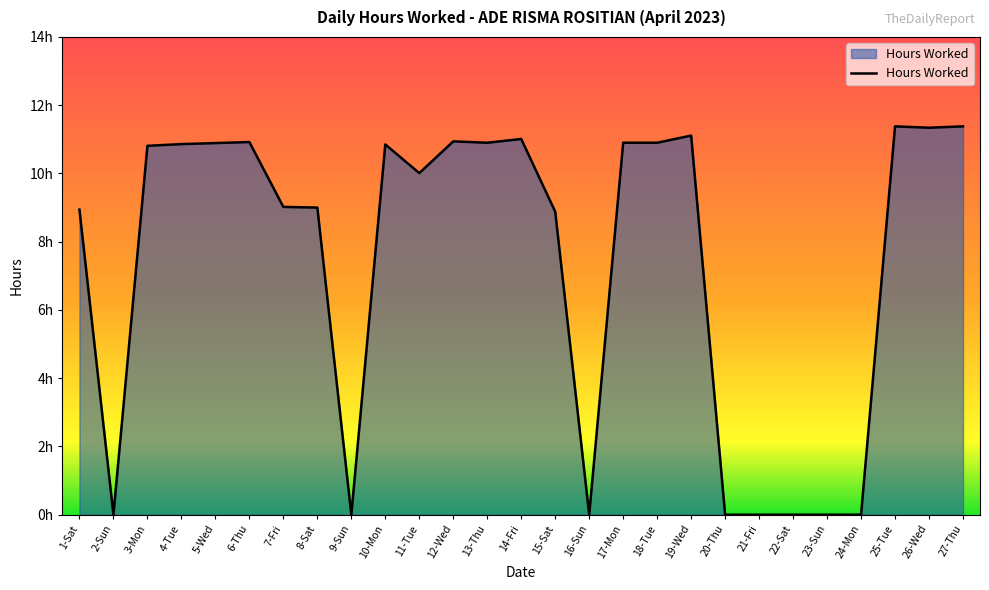

Rank the categories by value from highest to lowest.

25-Tue, 27-Thu, 26-Wed, 19-Wed, 14-Fri, 12-Wed, 6-Thu, 13-Thu, 17-Mon, 18-Tue, 5-Wed, 4-Tue, 10-Mon, 3-Mon, 11-Tue, 7-Fri, 8-Sat, 1-Sat, 15-Sat, 2-Sun, 9-Sun, 16-Sun, 20-Thu, 21-Fri, 22-Sat, 23-Sun, 24-Mon